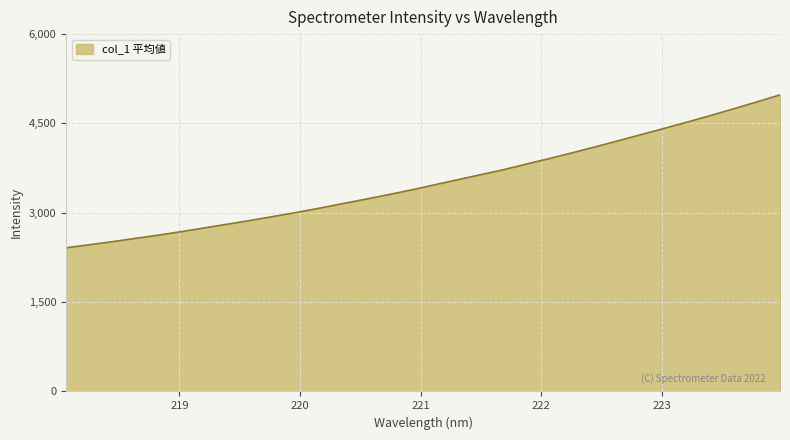

Reading right to left, transcribe all the data shown in this chart.

4980.1	4862.8	4747.9	4635.6	4526.5	4420.5	4316.5	4213.1	4110.4	4010.1	3913.0	3819.9	3725.0	3640.1	3555.8	3470.8	3384.7	3305.3	3228.4	3154.0	3077.6	3005.9	2938.6	2872.3	2808.6	2746.2	2683.5	2624.6	2570.2	2514.2	2462.7	2412.3